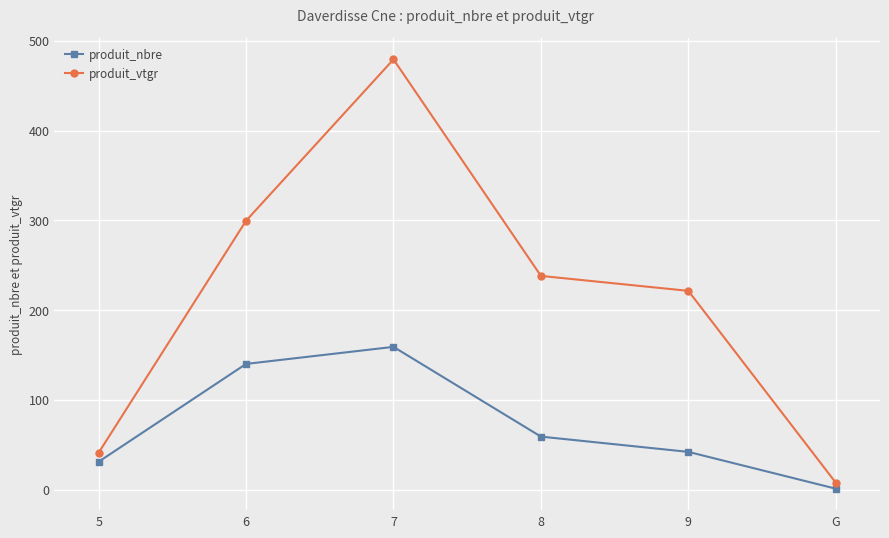

How many lines are shown in the chart?

2